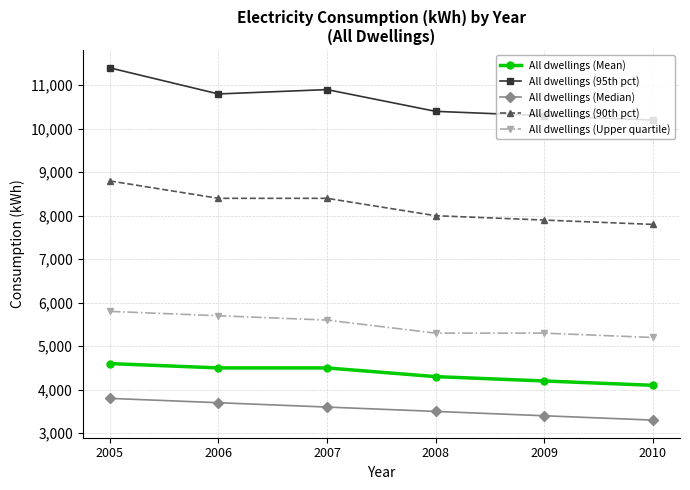

What are all the series names shown in the legend?

All dwellings (Mean), All dwellings (95th pct), All dwellings (Median), All dwellings (90th pct), All dwellings (Upper quartile)